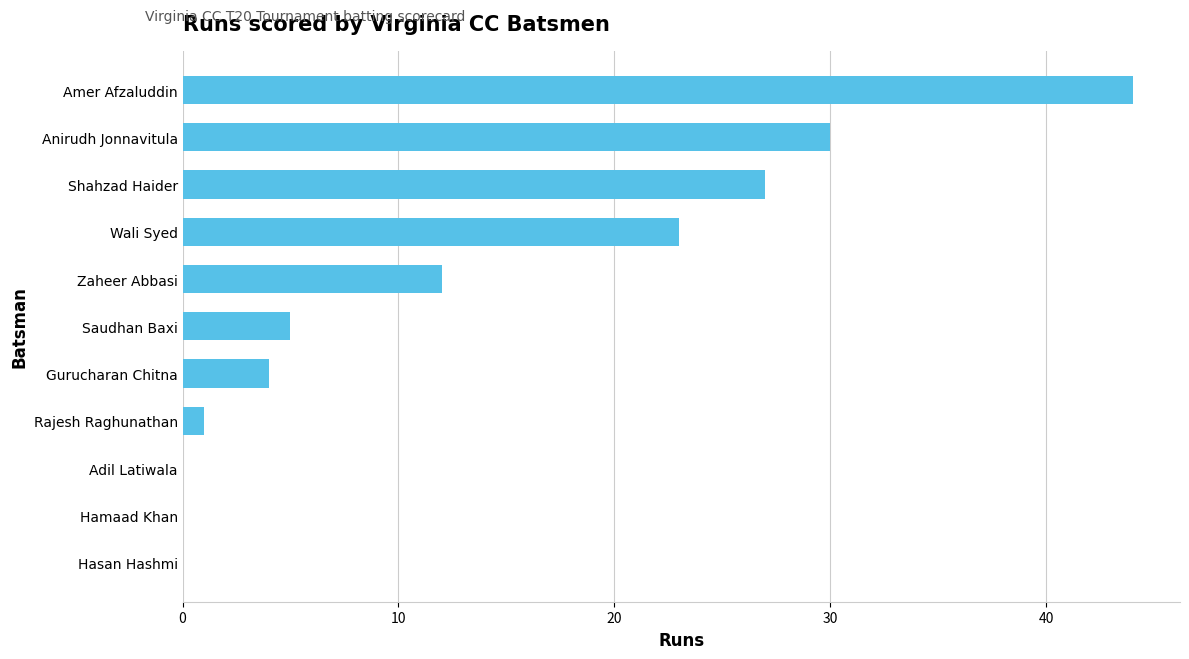

What is the change in value from Wali Syed to Saudhan Baxi?

-18